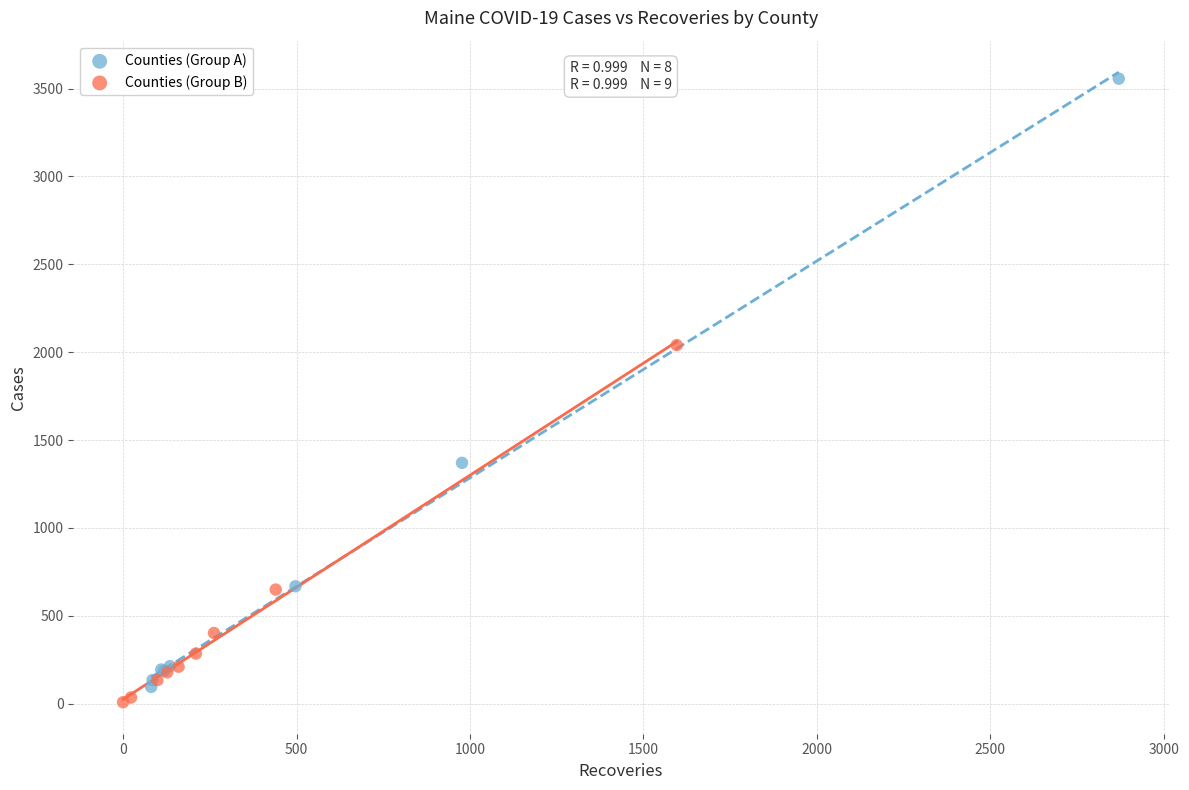

Which series reaches the maximum Y coordinate?

Counties (Group A)